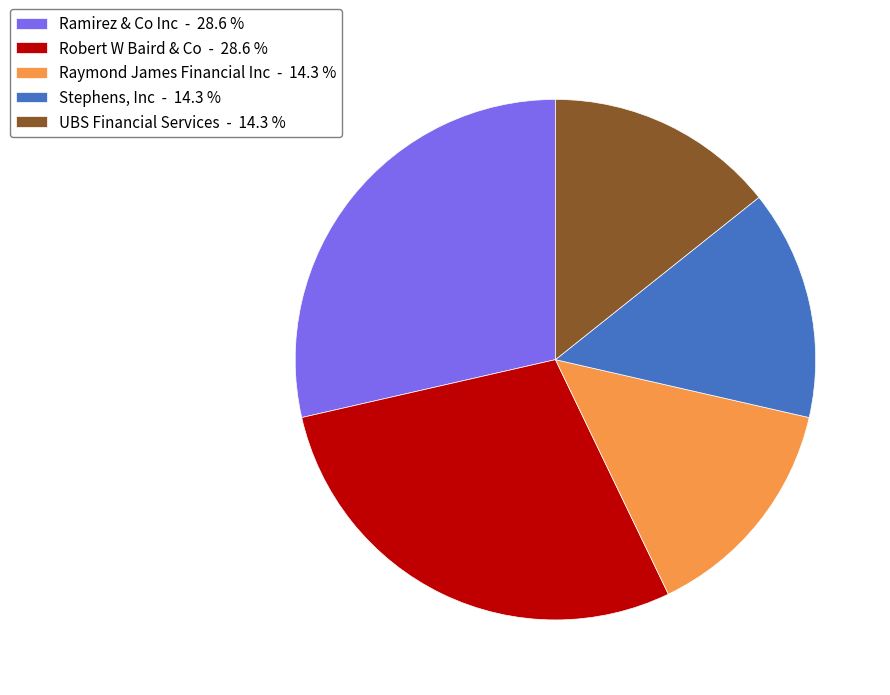

How many slices are in this pie chart?

5